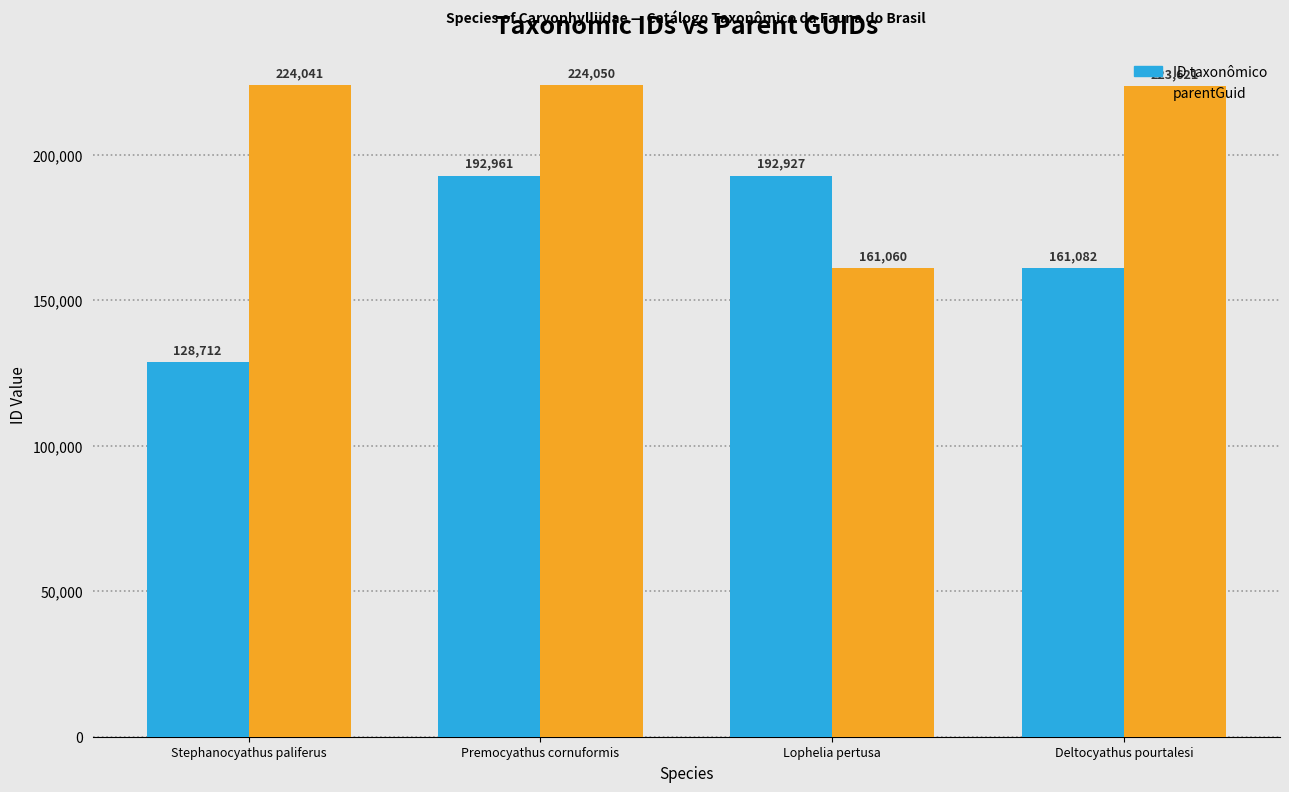

Reading left to right, extract all data points from this chart.

ID taxonômico: 128712	192961	192927	161082
parentGuid: 224041	224050	161060	223621